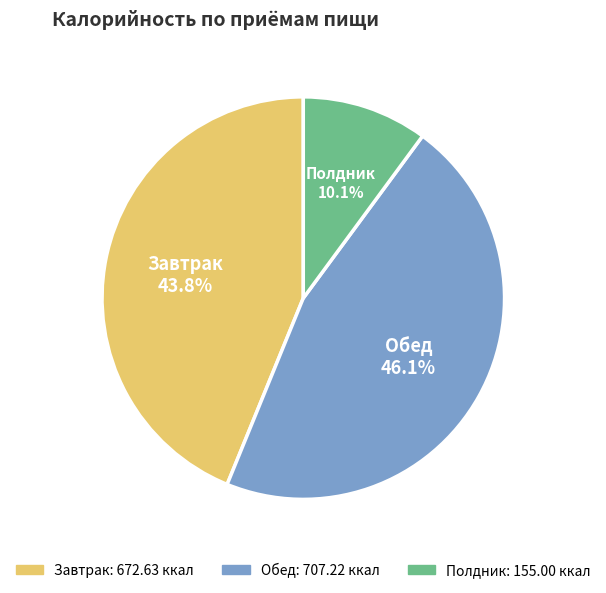

What portion of the pie excludes Полдник?

89.9%